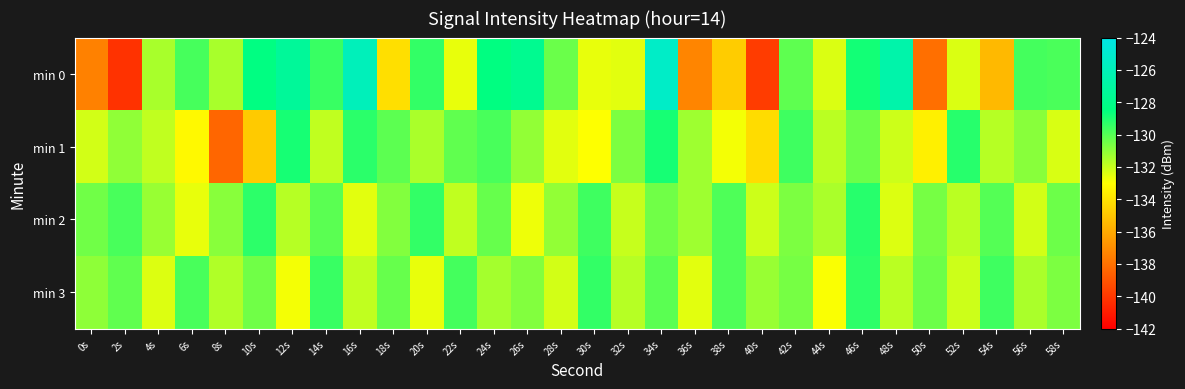

What is the maximum value shown in the chart?

-125.3